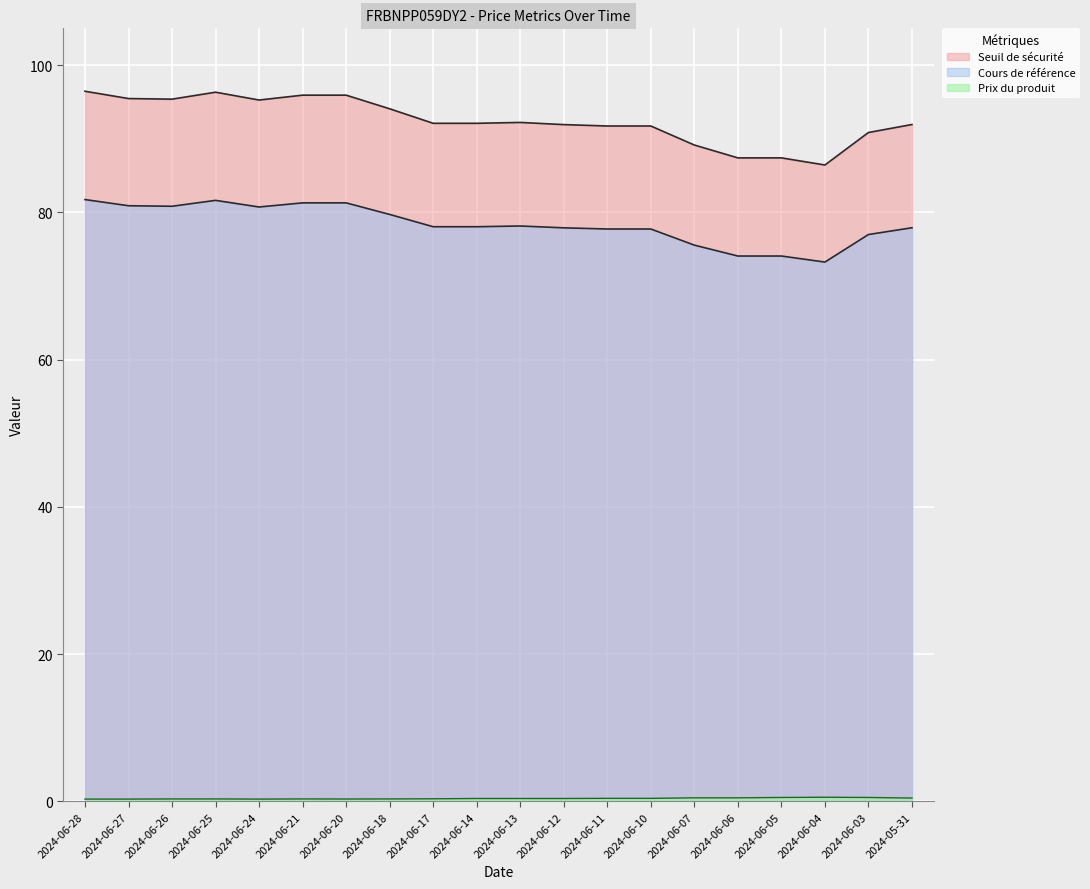

Reading left to right, transcribe all the data shown in this chart.

Seuil de sécurité: 2024-06-28=96.5	2024-06-27=95.5	2024-06-26=95.4	2024-06-25=96.3	2024-06-24=95.3	2024-06-21=95.9	2024-06-20=95.9	2024-06-18=94.1	2024-06-17=92.1	2024-06-14=92.1	2024-06-13=92.2	2024-06-12=91.9	2024-06-11=91.7	2024-06-10=91.7	2024-06-07=89.1	2024-06-06=87.4	2024-06-05=87.4	2024-06-04=86.4	2024-06-03=90.8	2024-05-31=91.9
Cours de référence: 2024-06-28=81.7	2024-06-27=80.9	2024-06-26=80.8	2024-06-25=81.6	2024-06-24=80.7	2024-06-21=81.3	2024-06-20=81.3	2024-06-18=79.7	2024-06-17=78.0	2024-06-14=78.0	2024-06-13=78.2	2024-06-12=77.9	2024-06-11=77.7	2024-06-10=77.7	2024-06-07=75.5	2024-06-06=74.1	2024-06-05=74.1	2024-06-04=73.2	2024-06-03=77.0	2024-05-31=77.9
Prix du produit: 2024-06-28=0.3	2024-06-27=0.3	2024-06-26=0.3	2024-06-25=0.3	2024-06-24=0.3	2024-06-21=0.3	2024-06-20=0.3	2024-06-18=0.3	2024-06-17=0.3	2024-06-14=0.4	2024-06-13=0.4	2024-06-12=0.4	2024-06-11=0.4	2024-06-10=0.4	2024-06-07=0.5	2024-06-06=0.5	2024-06-05=0.5	2024-06-04=0.6	2024-06-03=0.5	2024-05-31=0.4